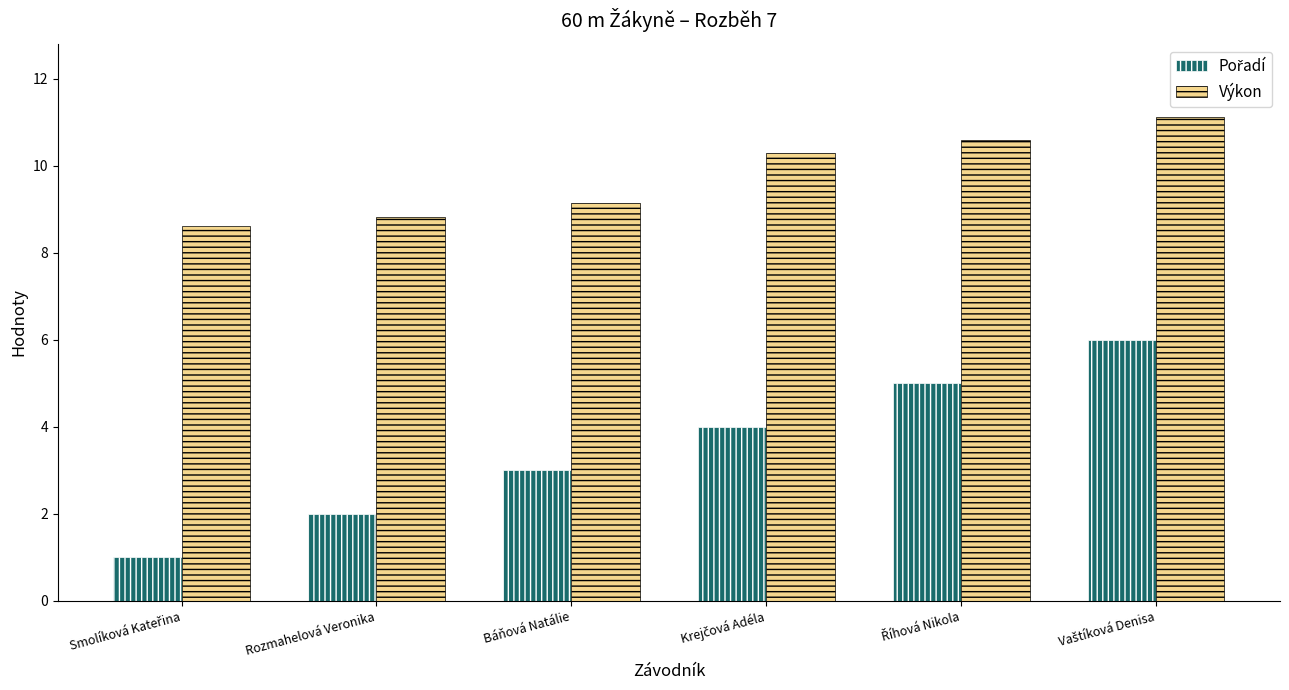

Is it true that Výkon equals 8.8 at Rozmahelová Veronika?

True